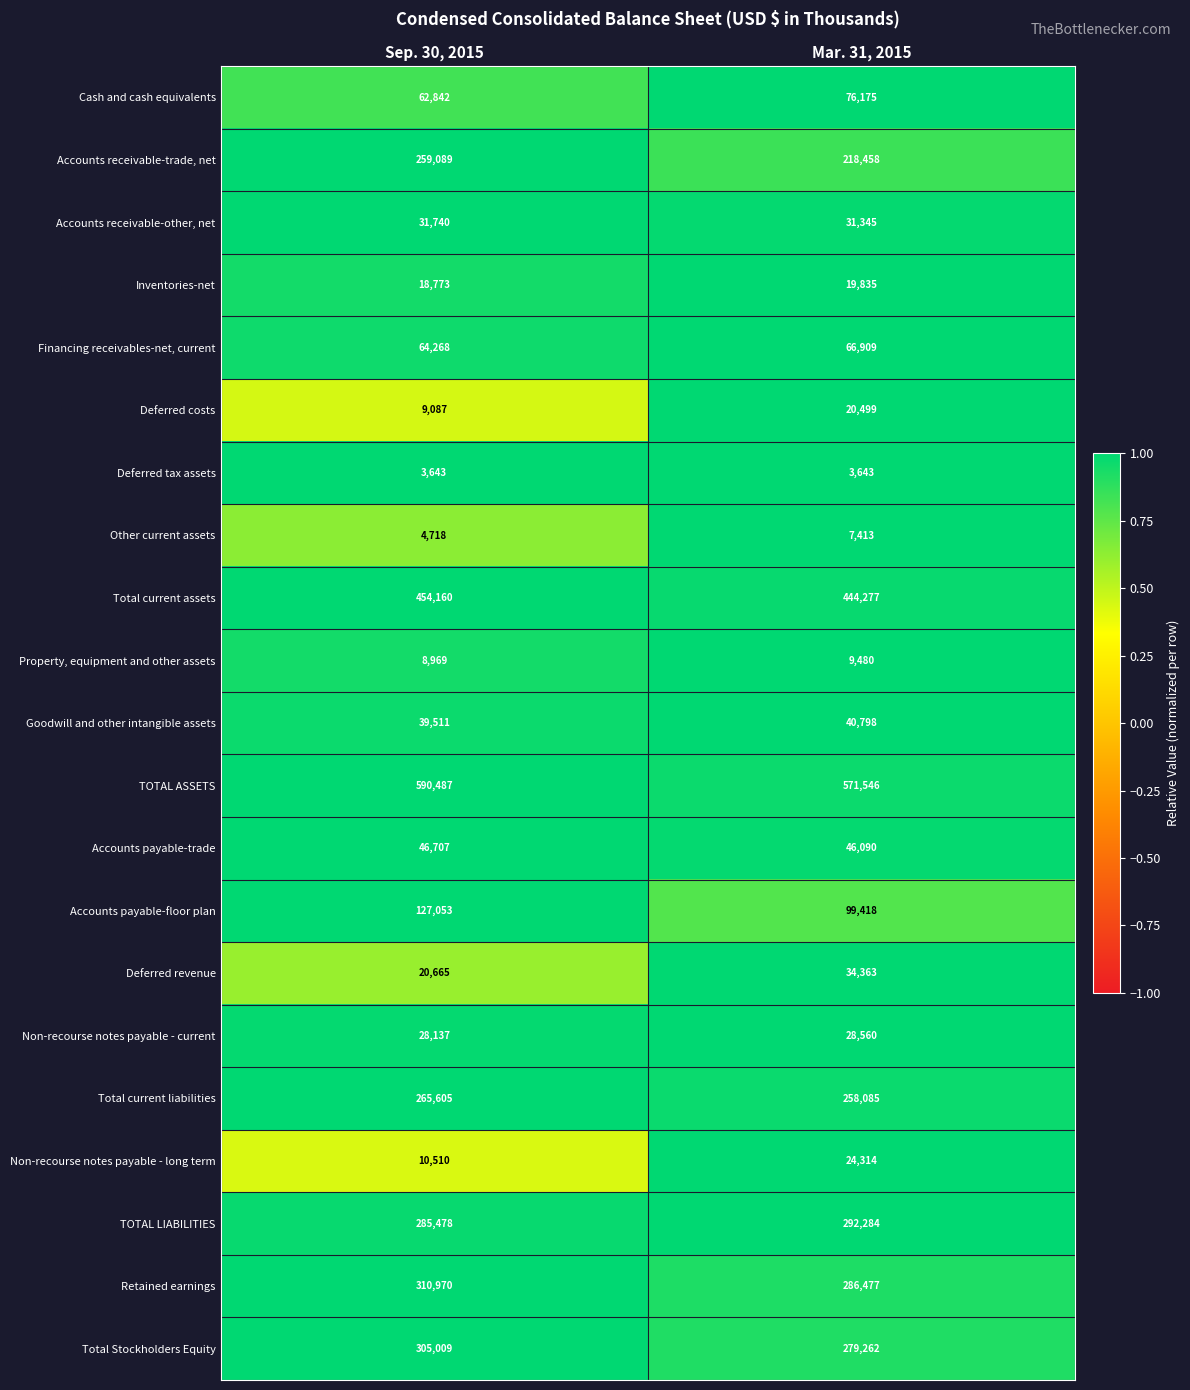

Is it true that Deferred costs equals 12075 at Sep. 30, 2015?

False